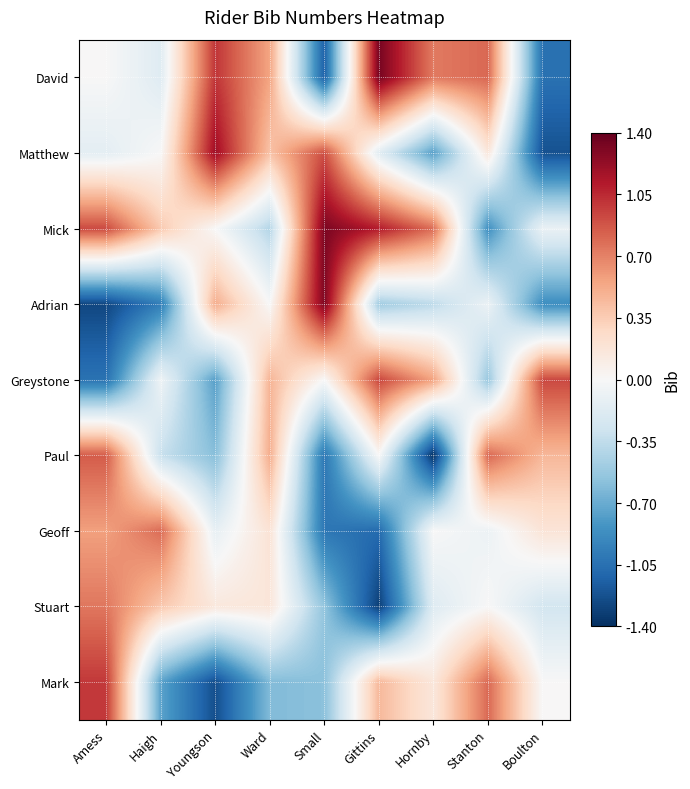

Count the number of data series in this chart.

9